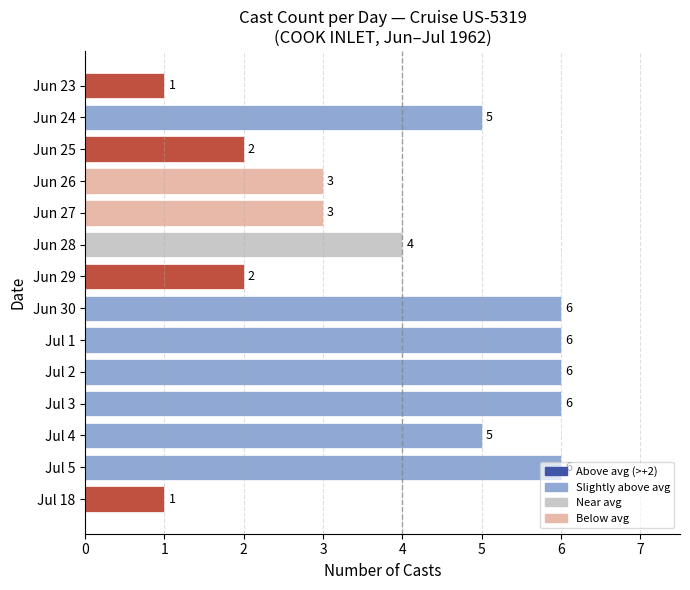

How many values are between 2 and 6?

12